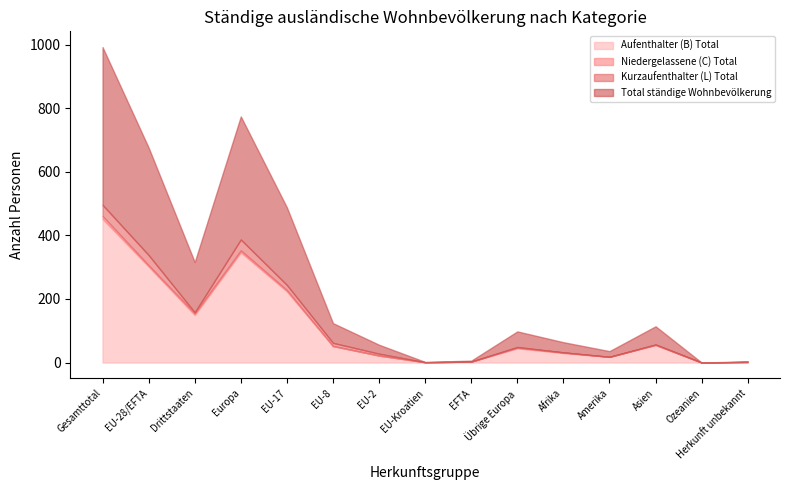

Which has a higher value, Europa or EU-8?

Europa